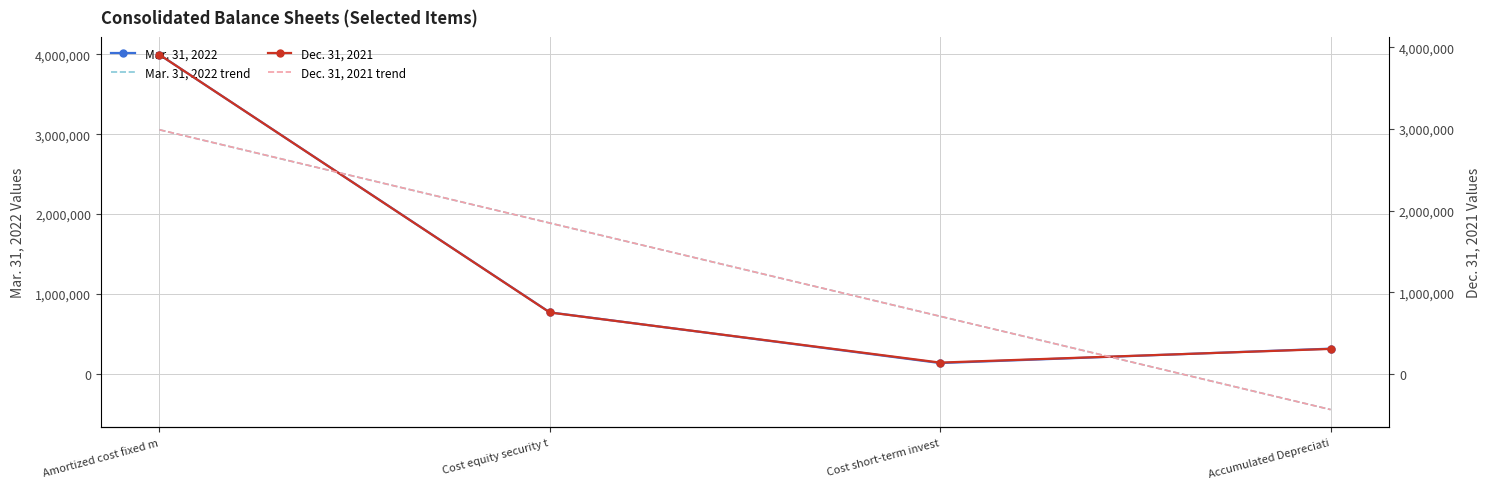

How many times do Mar. 31, 2022 trend and Mar. 31, 2022 cross each other?

2